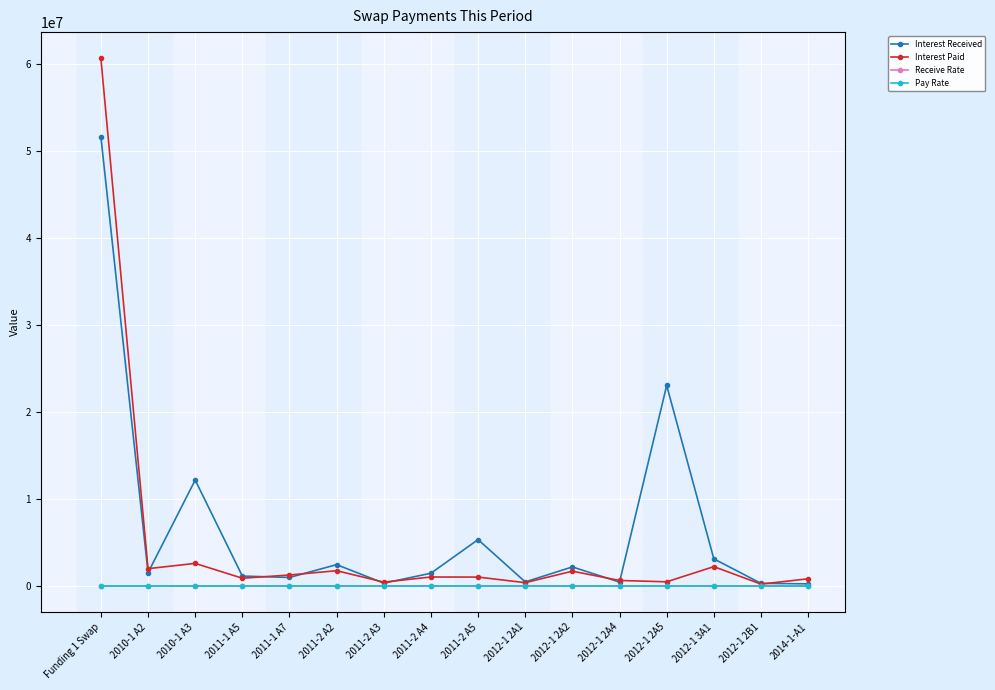

Which series has the largest range (max minus min)?

Interest Paid